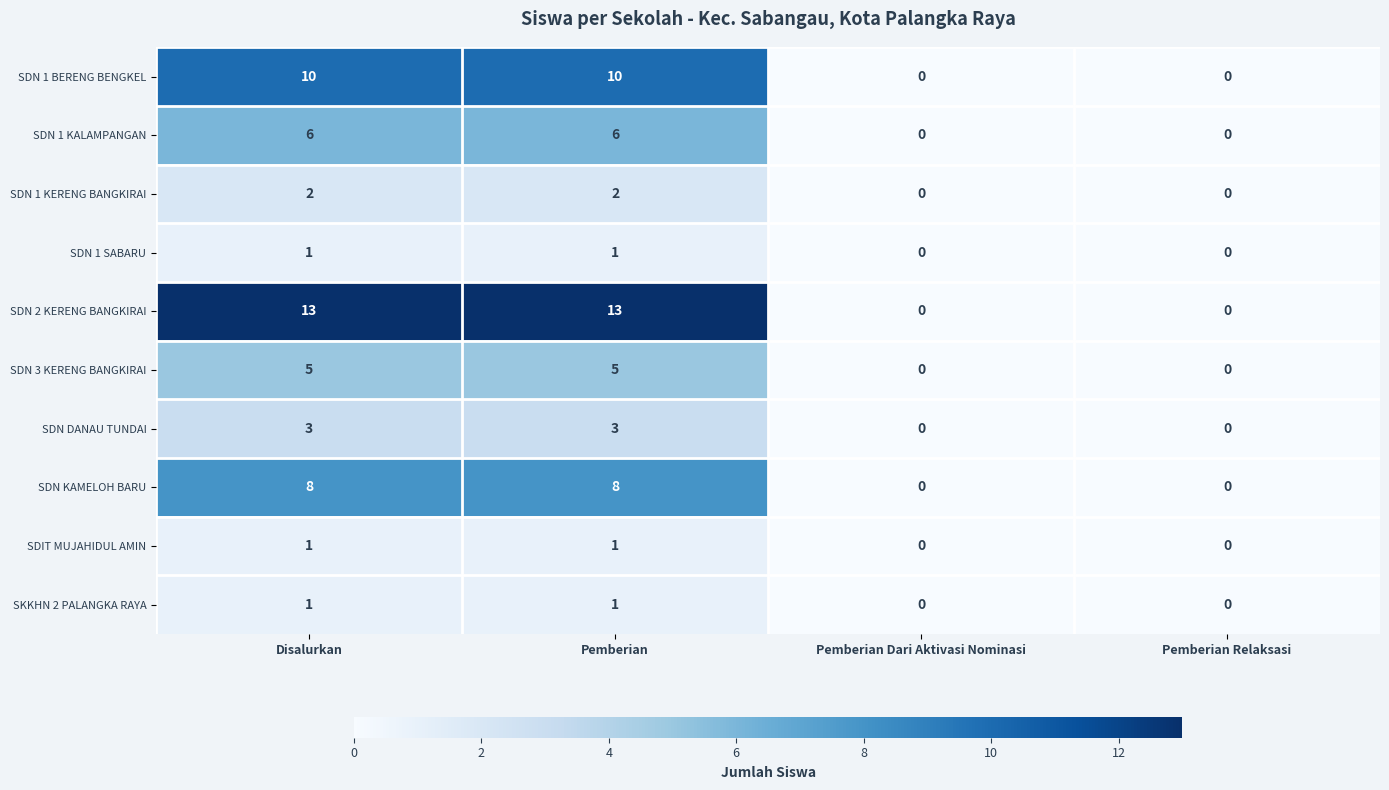

What is the greatest value displayed?

13